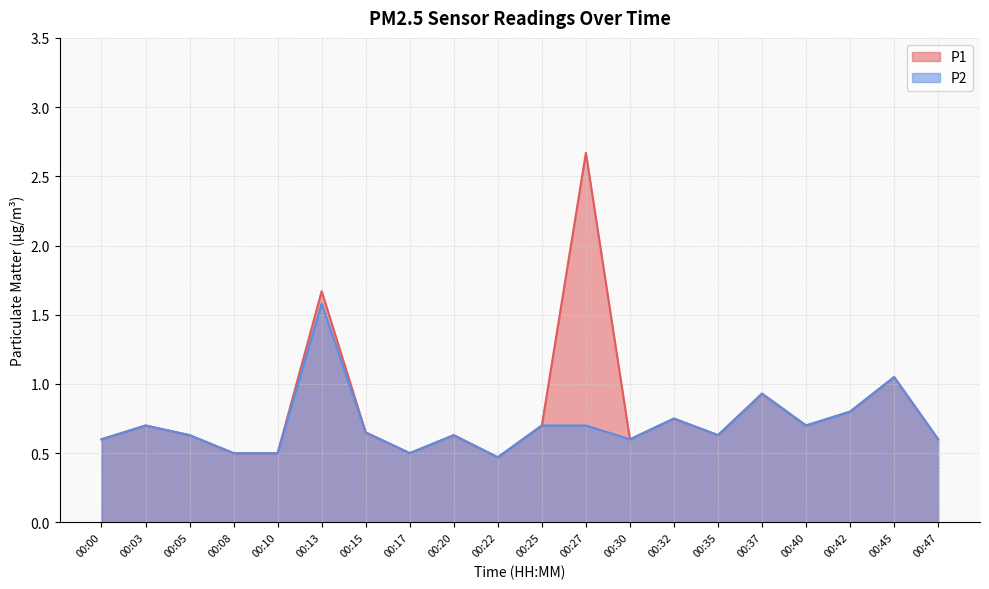

What is the value of the P1 point at the 9th from the left?

0.6